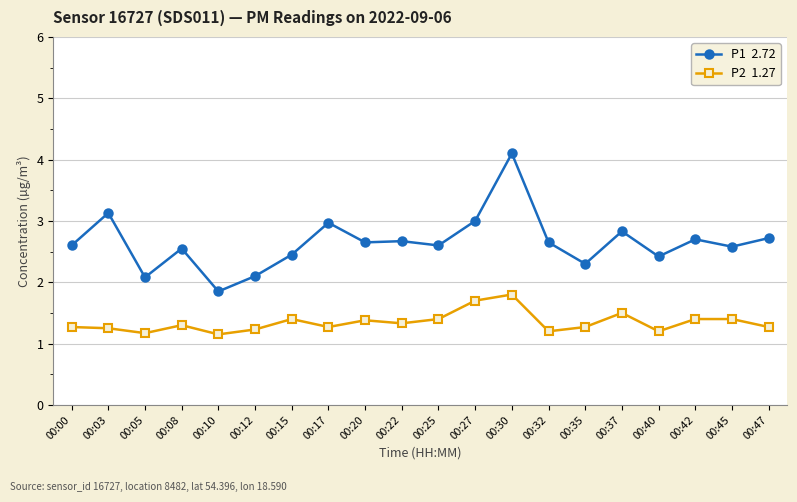

What is the difference between the highest and lowest values at 00:20?

1.3